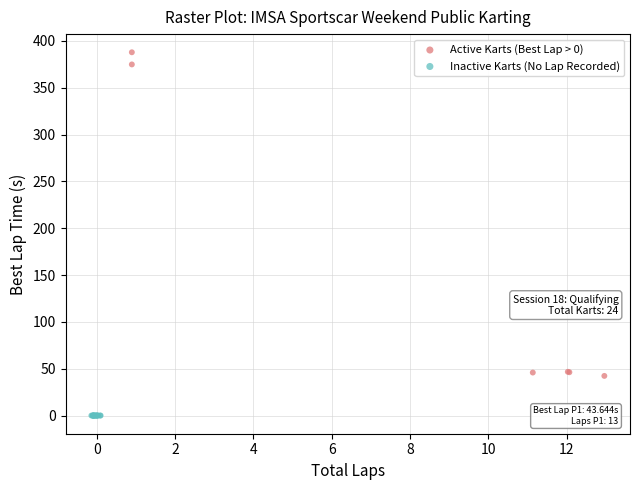

Which series contains the lowest Y value?

Inactive Karts (No Lap Recorded)